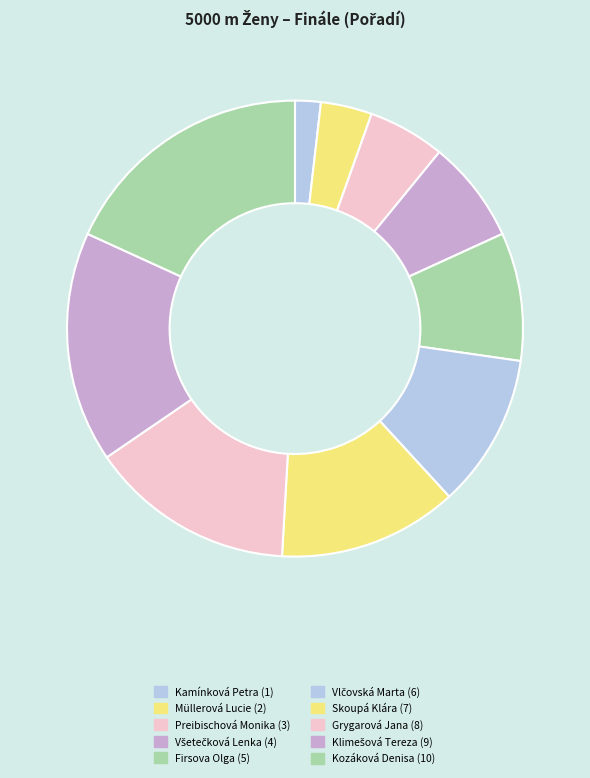

Is there a majority slice in this chart?

No